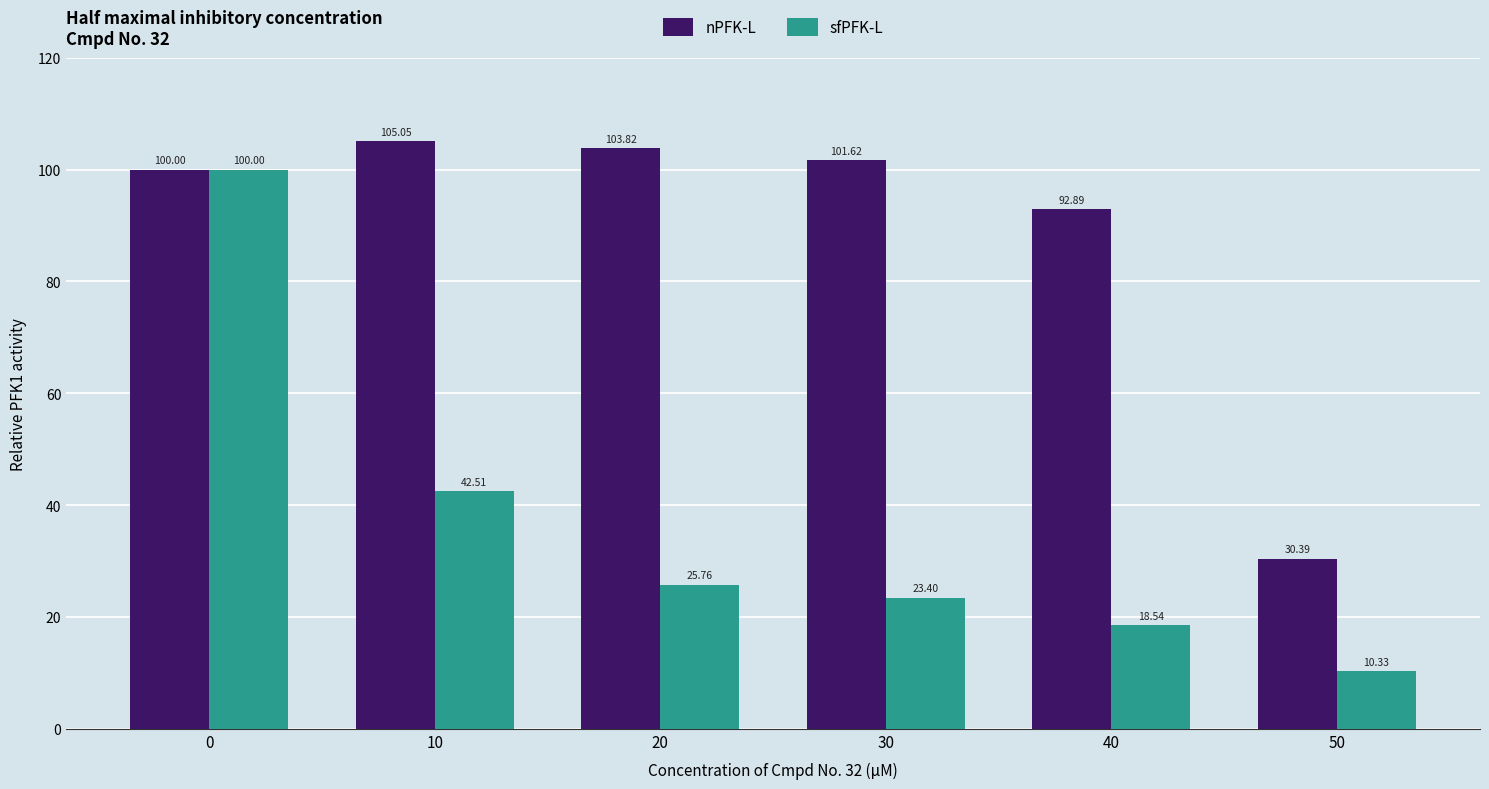

Which series has the largest range (max minus min)?

sfPFK-L